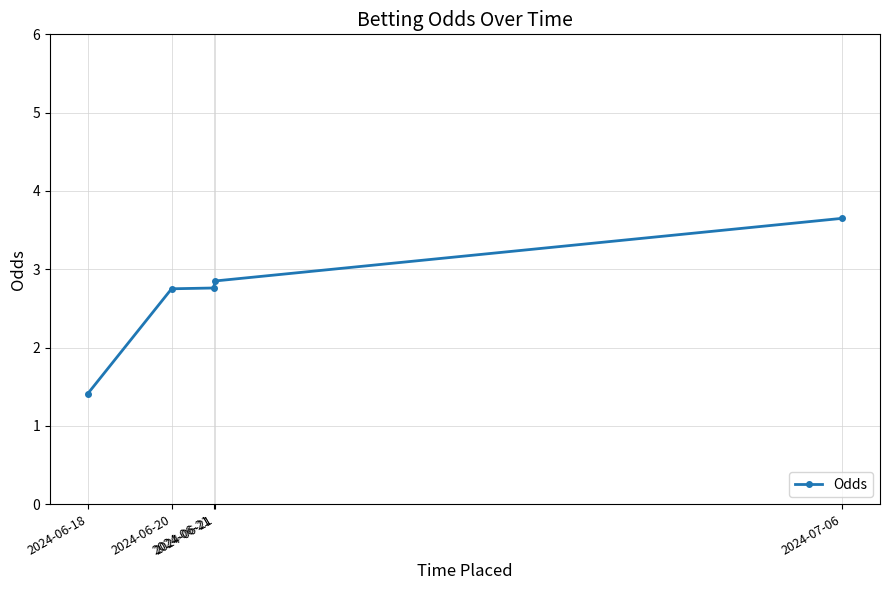

True or false: the data has more than 0 interior local peaks.

False